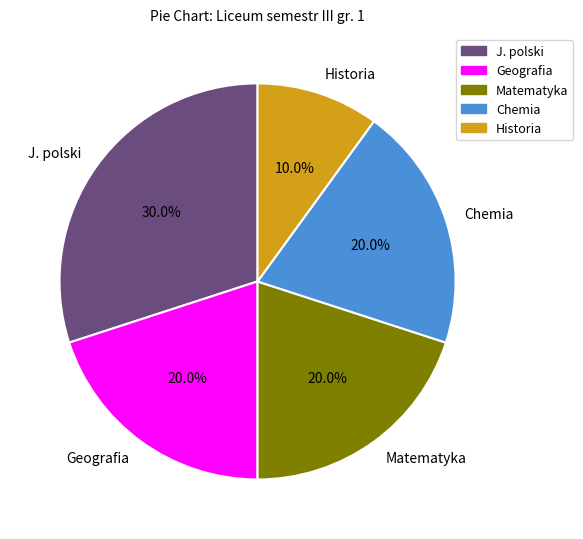

Which category has the smallest portion of the pie?

Historia